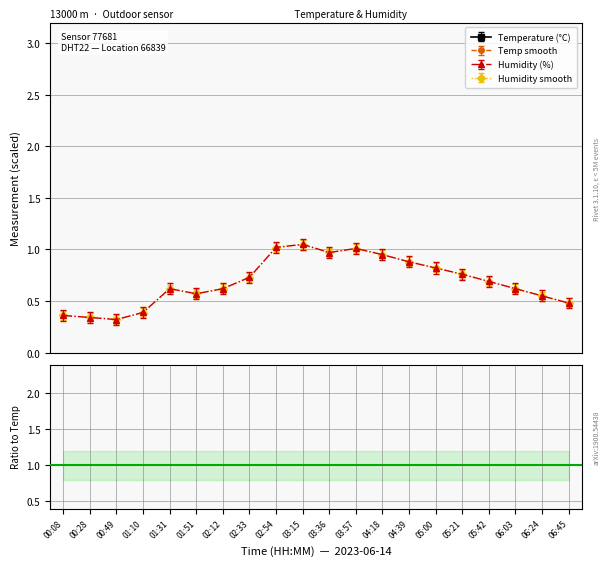

True or false: Humidity (%) and Temp smooth cross at least once.

False